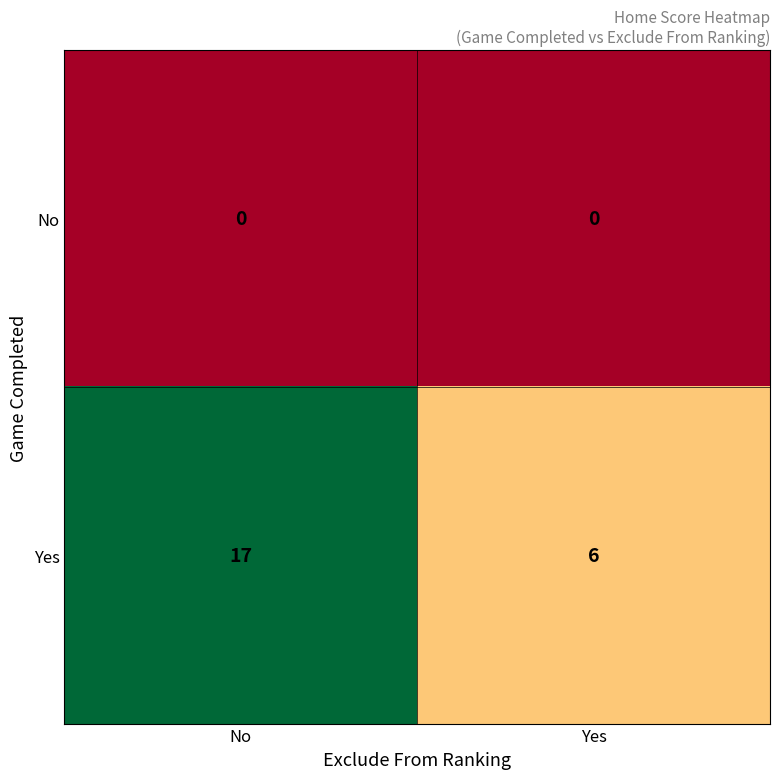

List the series in order of their overall mean, lowest first.

No, Yes